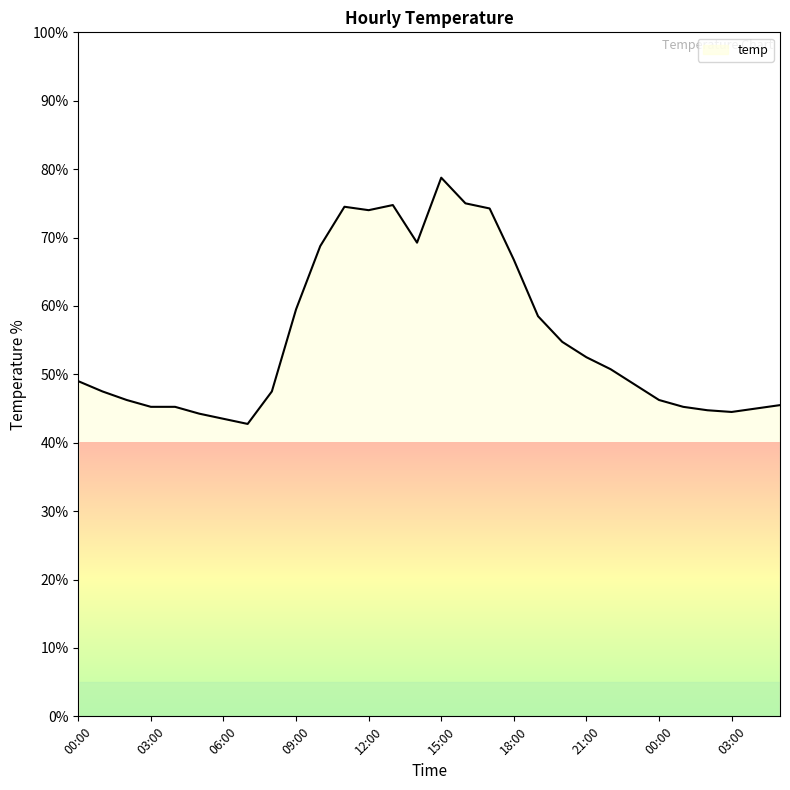

What is the difference between the maximum and minimum values?

36.0